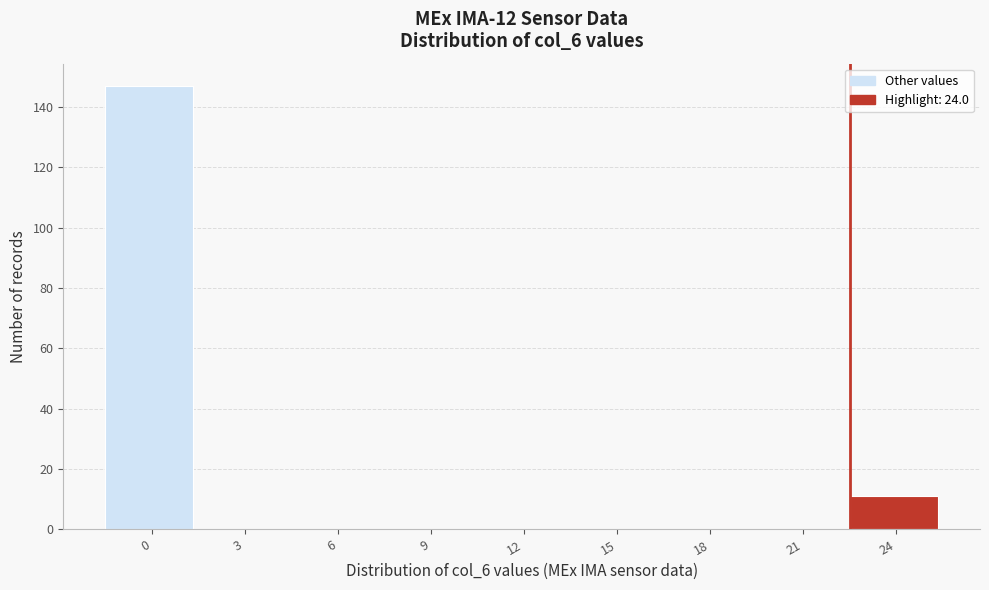

Reading left to right, what are all the values shown in this chart?

0=147	3=0	6=0	9=0	12=0	15=0	18=0	21=0	24=11